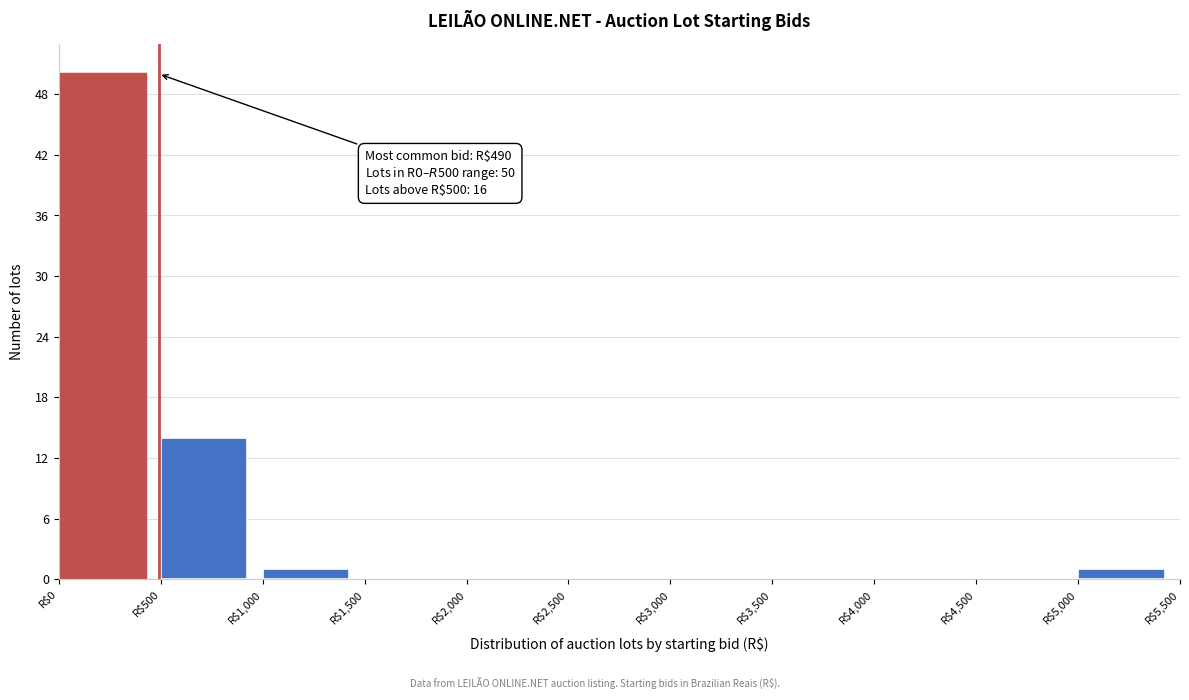

Over which range of the x-axis is the bar tallest?

0 to 500